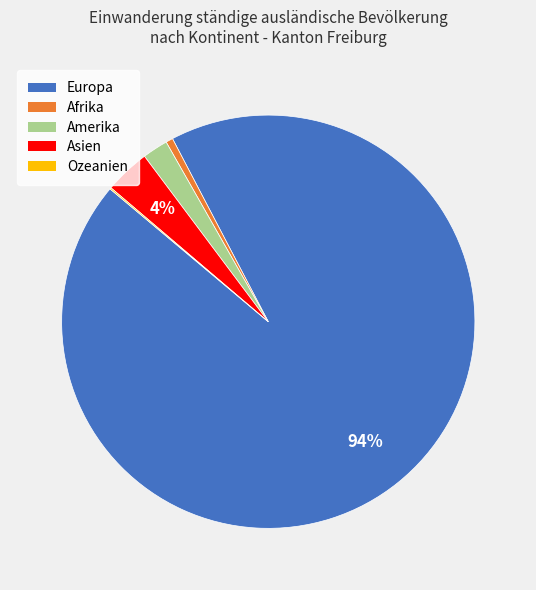

To the nearest percent, what percentage of the pie is Amerika?

2%